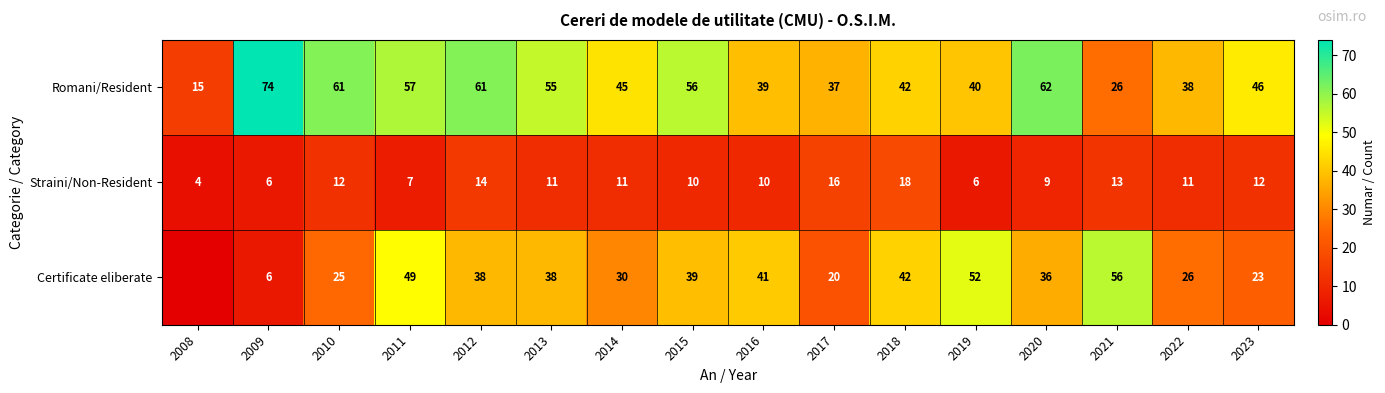

At 2015, list the series in order from smallest to largest.

Straini/Non-Resident, Certificate eliberate, Romani/Resident